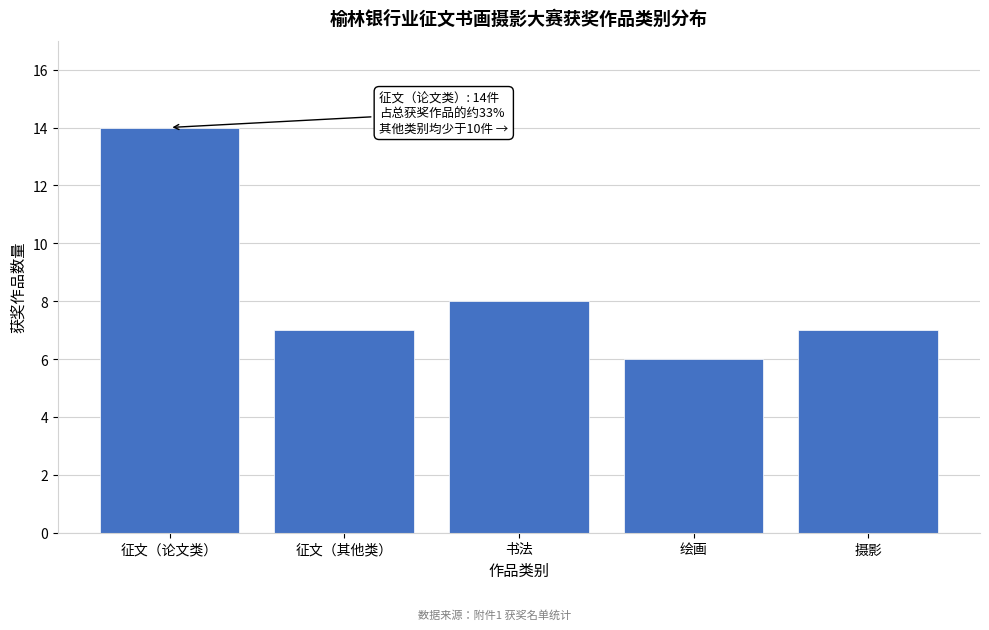

Reading left to right, list all the values displayed in this chart.

14	7	8	6	7